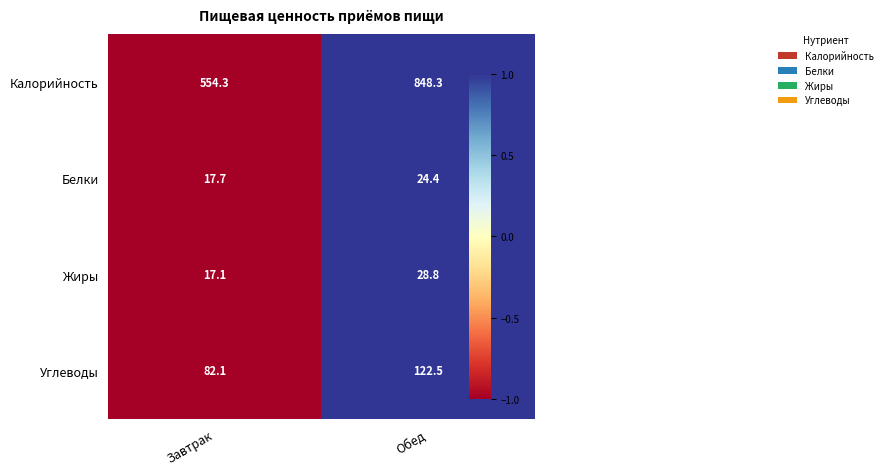

What is the total value across all series at Обед?

1024.0